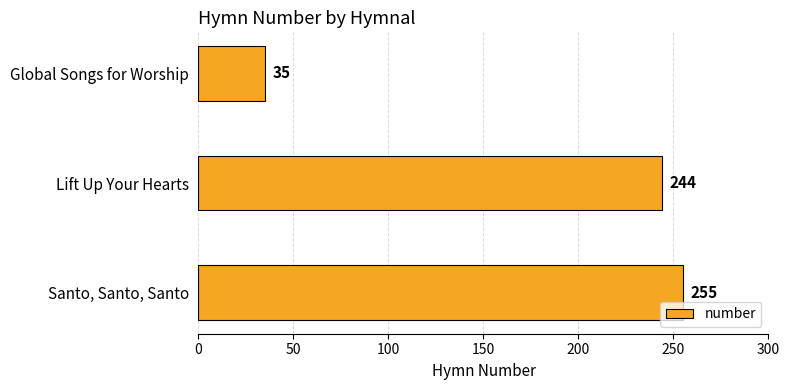

Between Lift Up Your Hearts and Santo, Santo, Santo, which is larger?

Santo, Santo, Santo